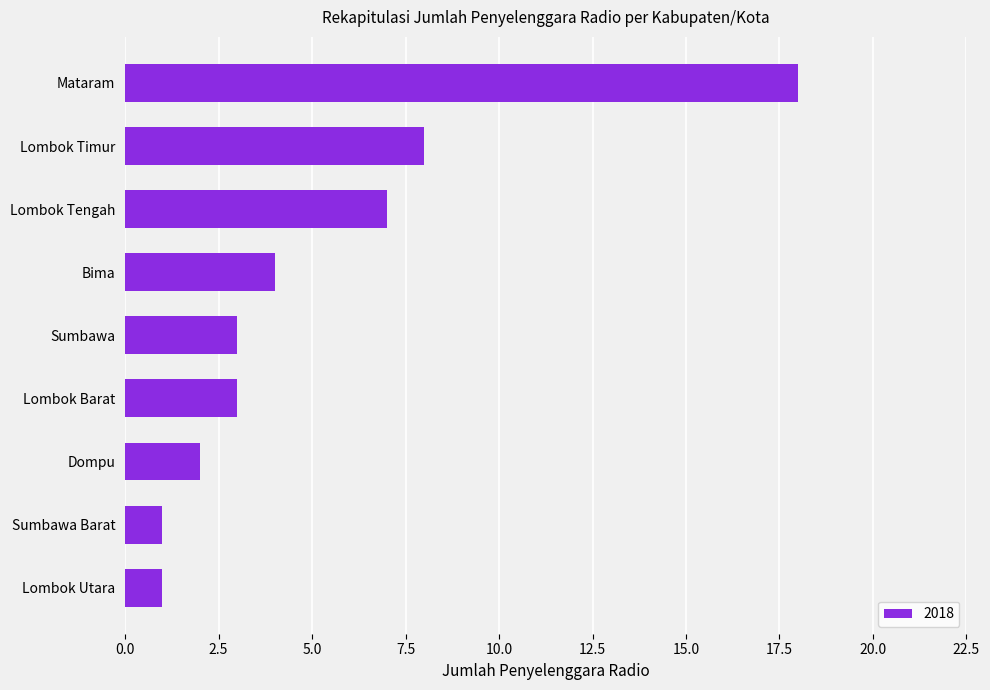

What is the difference between the values at Lombok Utara and Mataram?

17